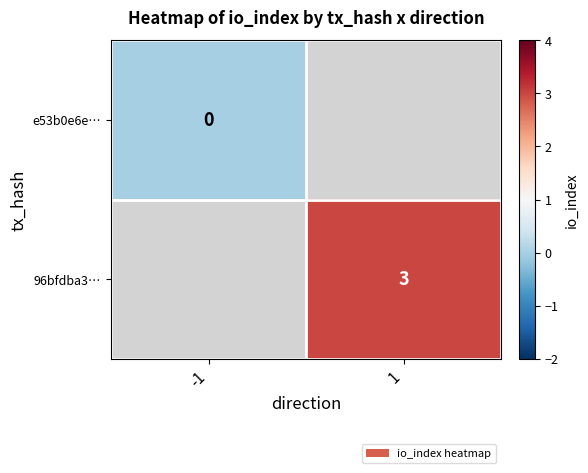

Is it true that 96bfdba3… equals 3 at 1?

True